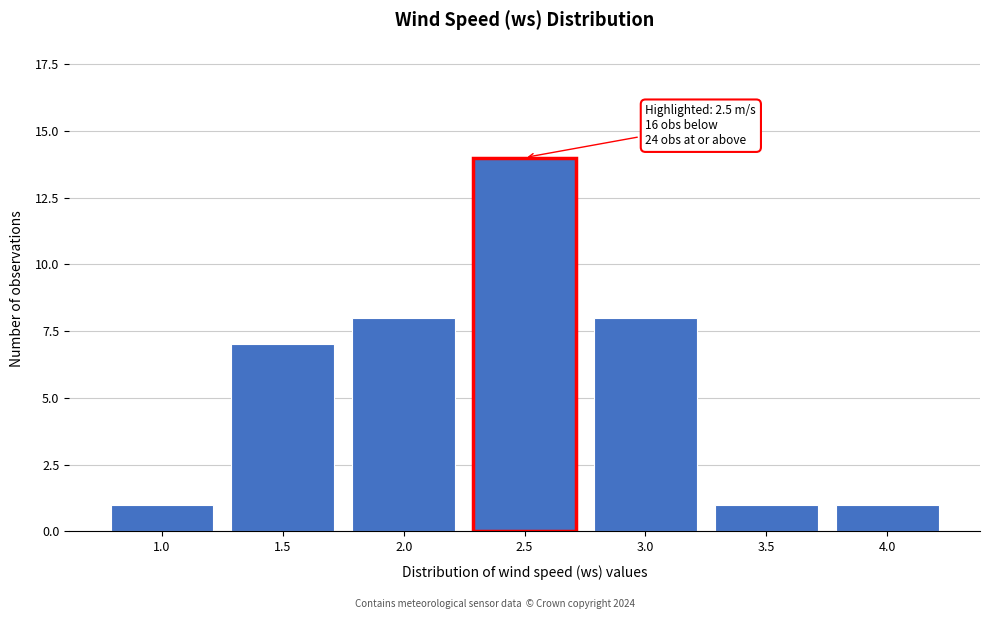

Reading left to right, what are all the values shown in this chart?

1.0=1	1.5=7	2.0=8	2.5=14	3.0=8	3.5=1	4.0=1